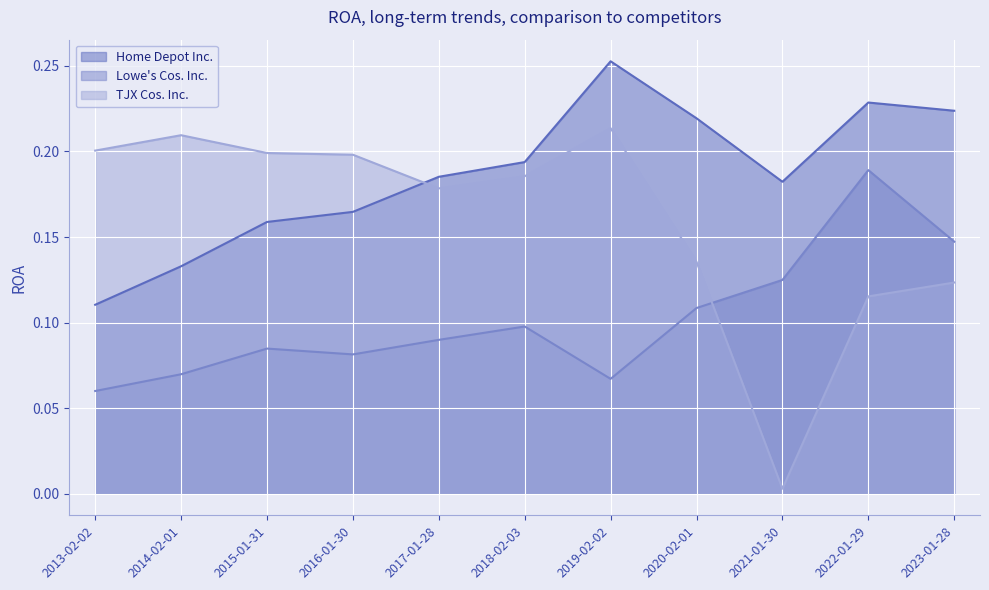

What value does the Lowe's Cos. Inc. series have at 2015-01-31?

0.1